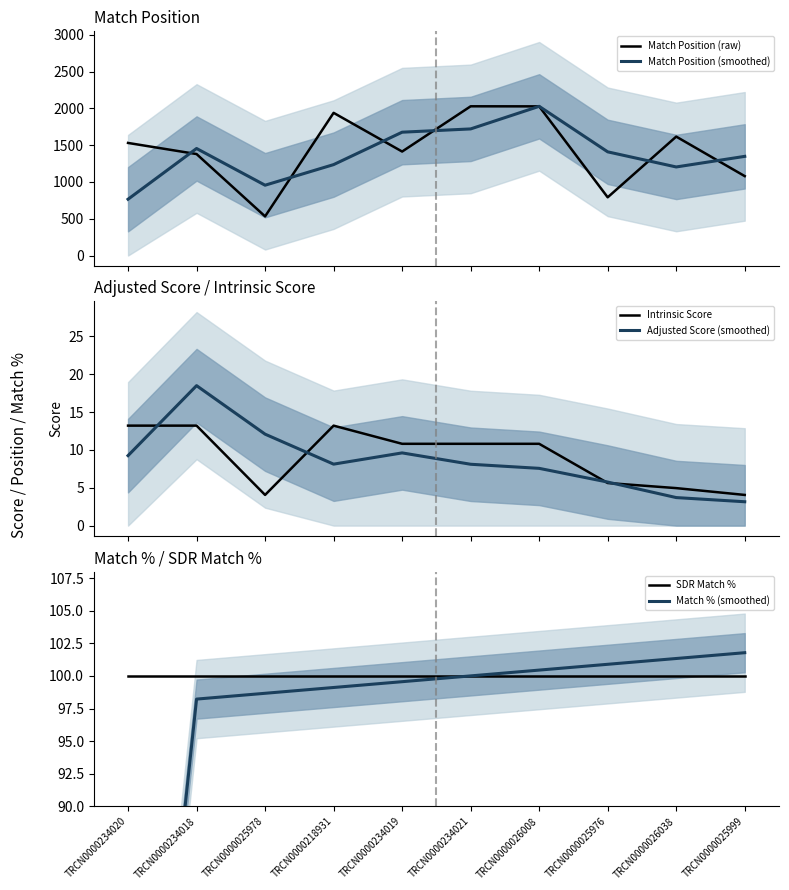

At how many categories does at least one series exceed 1317?

9